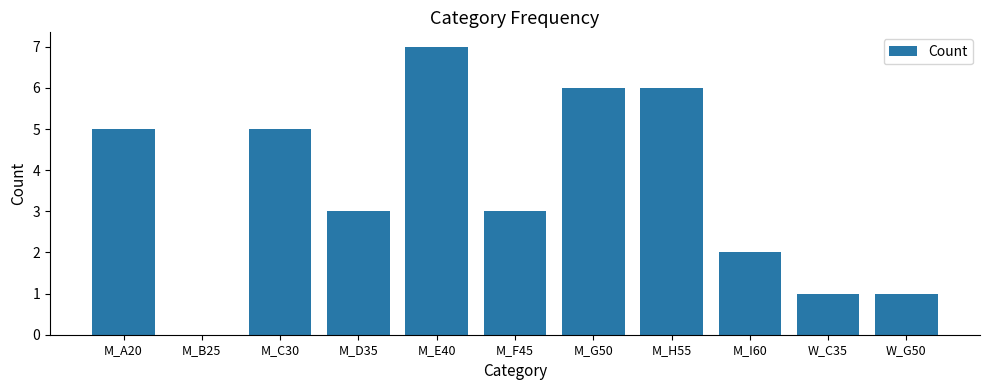

Reading right to left, transcribe all the data shown in this chart.

W_G50=1	W_C35=1	M_I60=2	M_H55=6	M_G50=6	M_F45=3	M_E40=7	M_D35=3	M_C30=5	M_B25=0	M_A20=5